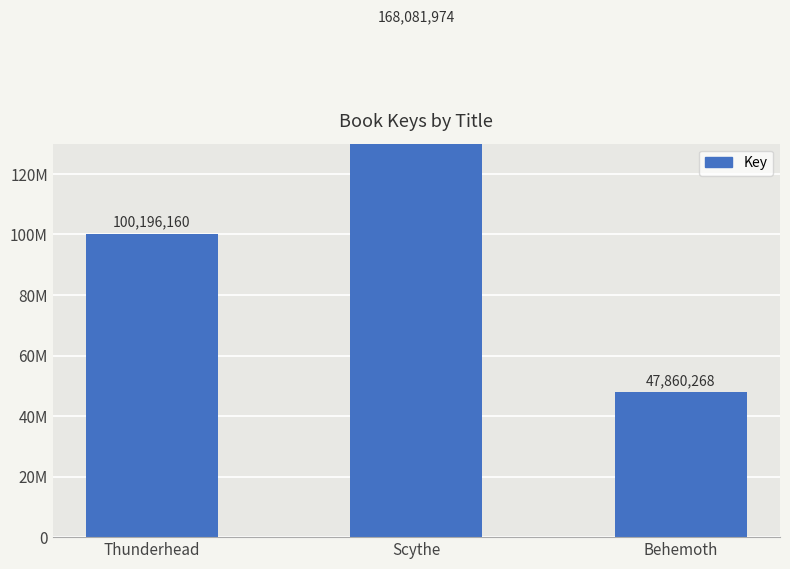

Rank the categories by value from lowest to highest.

Behemoth, Thunderhead, Scythe